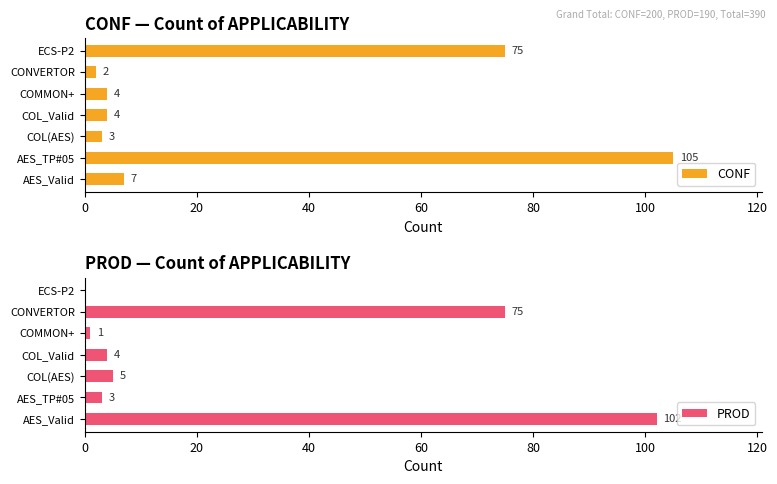

Is it true that CONF equals 105 at AES_TP#05?

True